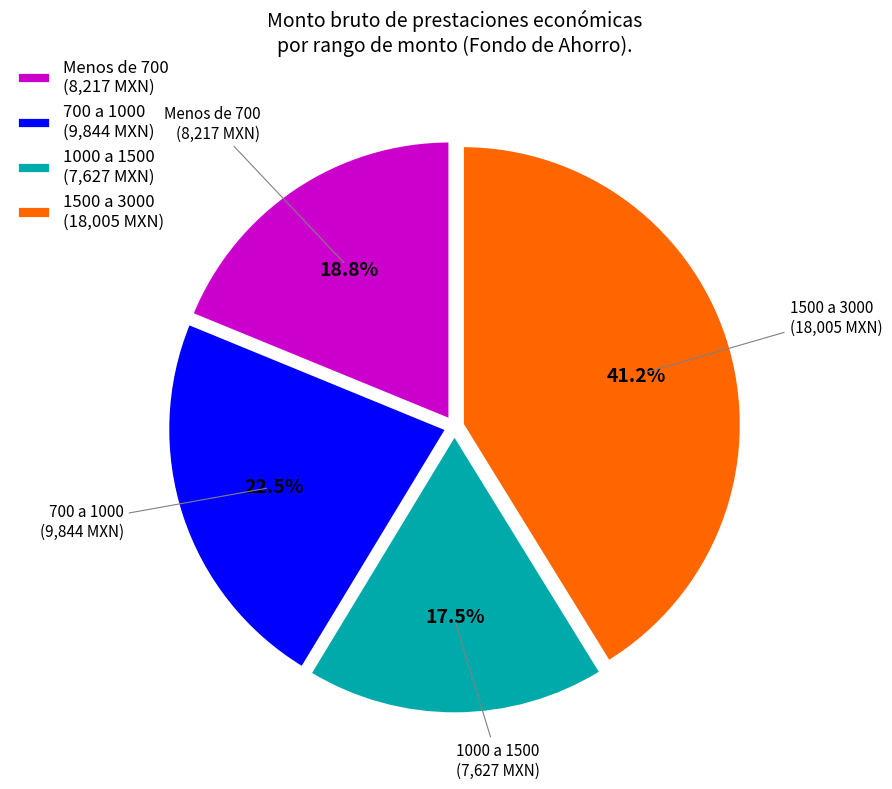

What is the smallest slice in the pie chart?

1000 a 1500 (7,627 MXN)